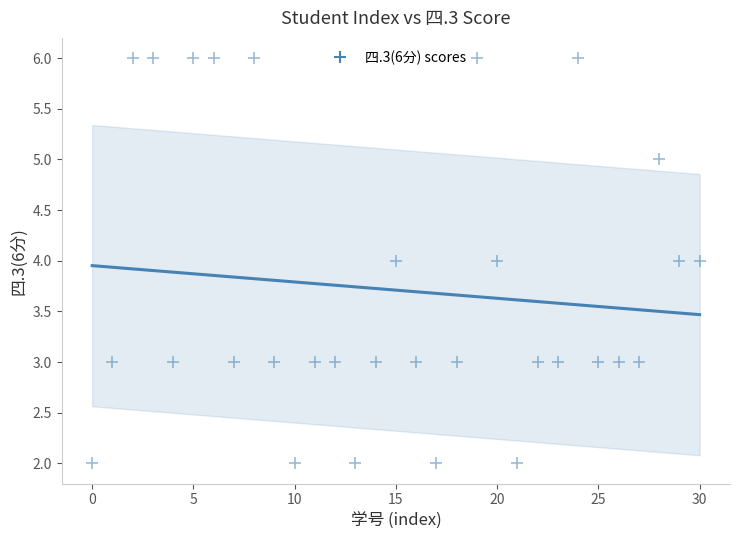

What is the range of Y values (max minus min)?

4